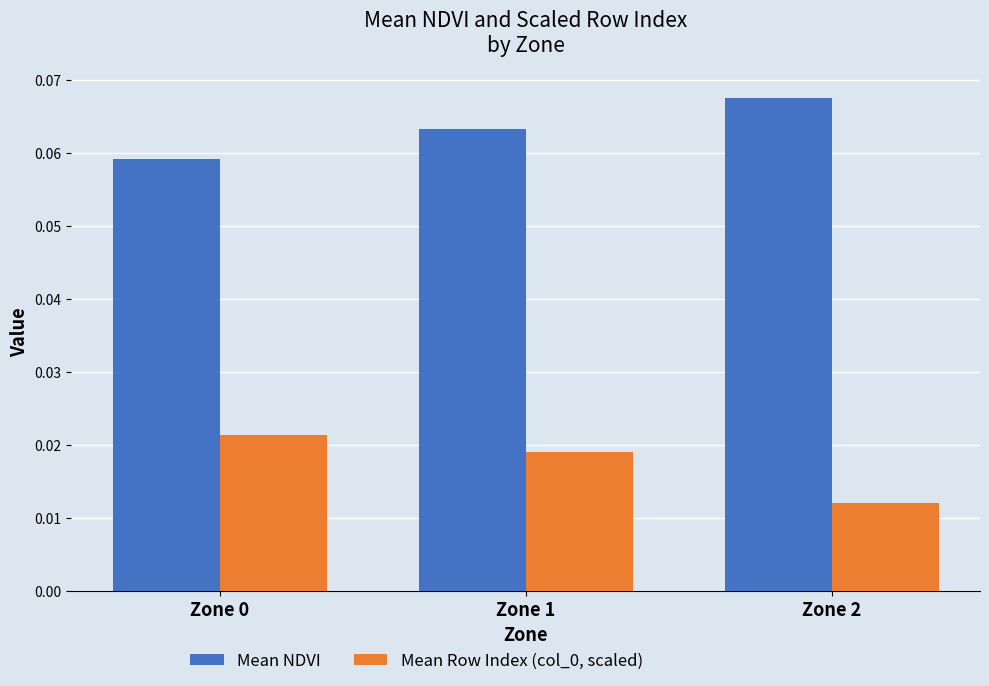

At how many categories does at least one series exceed 0?

3